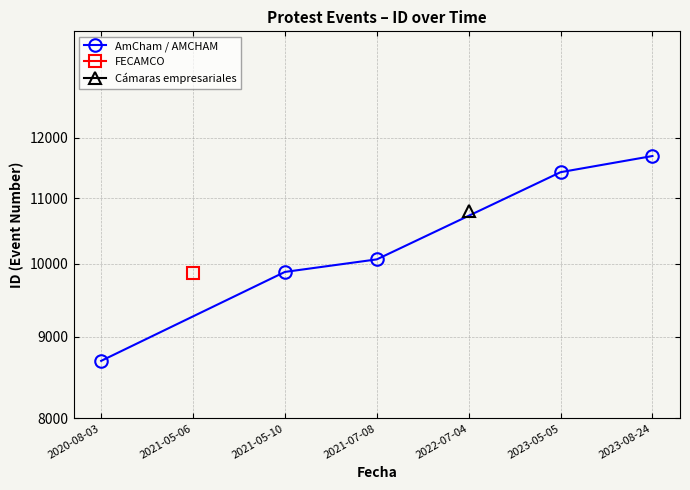

What is the difference between the maximum and minimum values?

2997